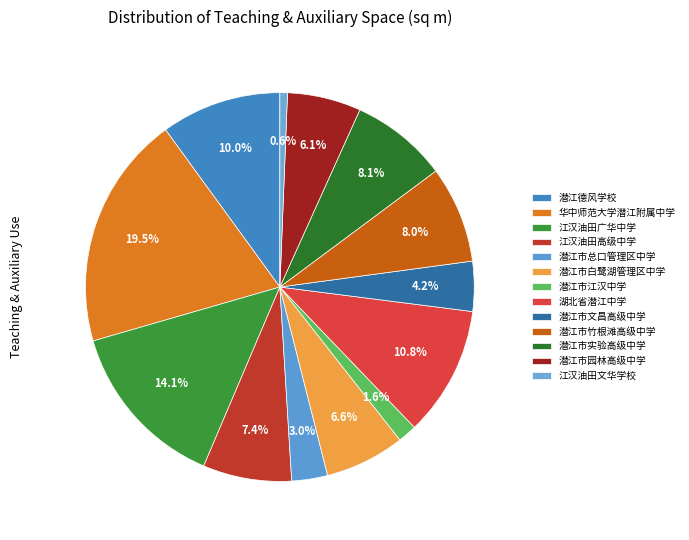

How many slices are in this pie chart?

13